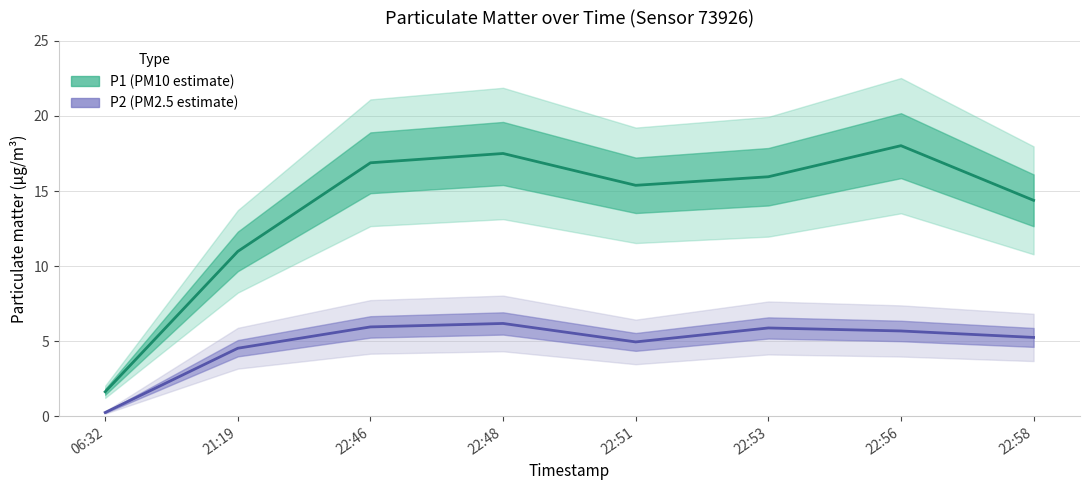

What is the sum of all P1 values?

110.7